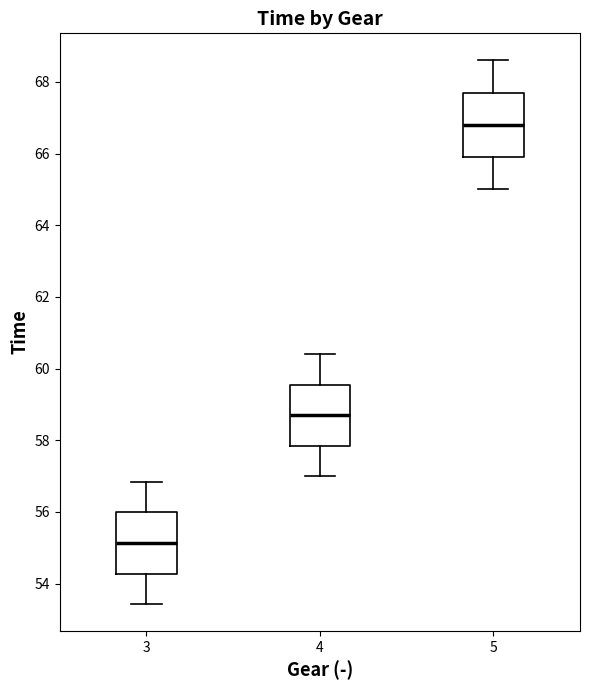

Reading left to right, read every box against the y-axis: the position of its median line, the range the box covers, and the ends of its whiskers. The values are not printed on the chart, so give them approximately, as read against the axis.

3: median 55.2, box 54.2 to 56.0, whiskers 53.4 to 56.8
4: median 58.8, box 57.8 to 59.6, whiskers 57.0 to 60.4
5: median 66.8, box 66.0 to 67.8, whiskers 65.0 to 68.6